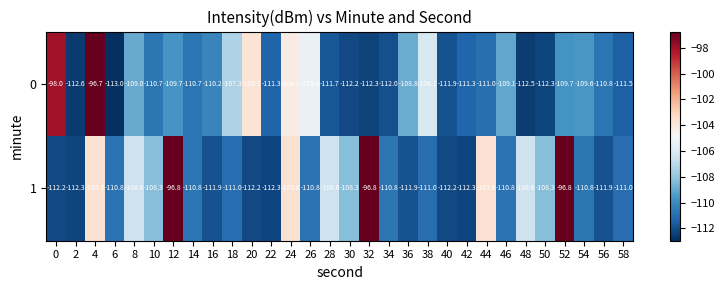

What is the difference between the second highest and minimum values in the 0 series?

15.0